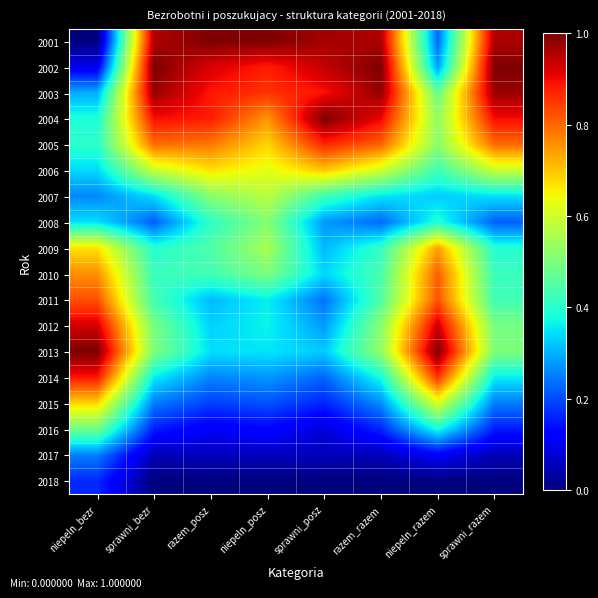

Count the number of data series in this chart.

18